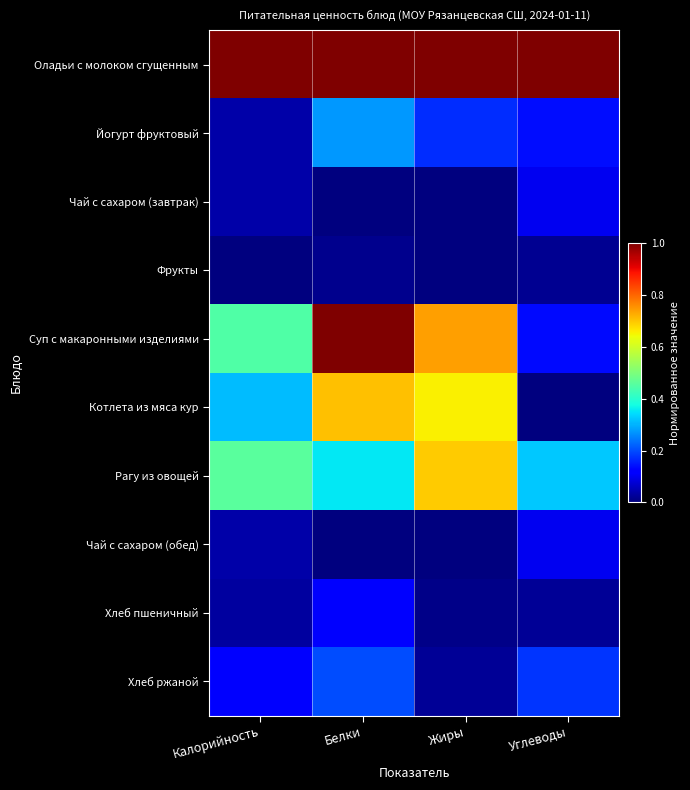

At how many categories does at least one series exceed 0?

4